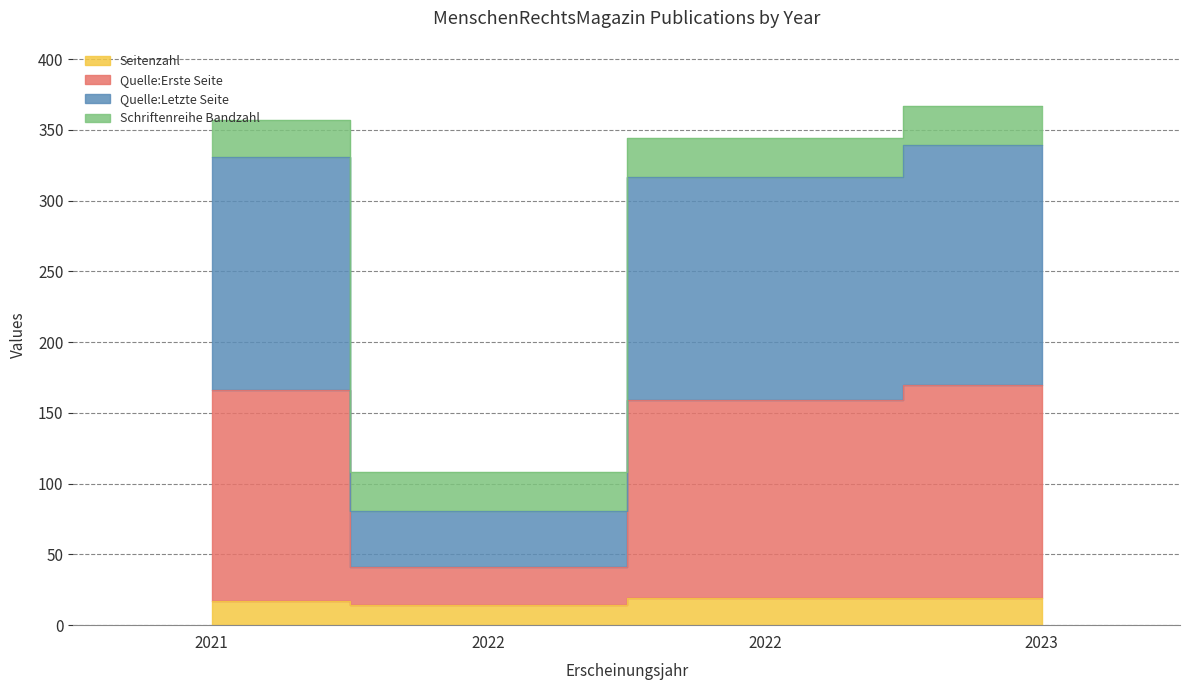

Is it true that Quelle:Erste Seite equals 42 at 2023?

False